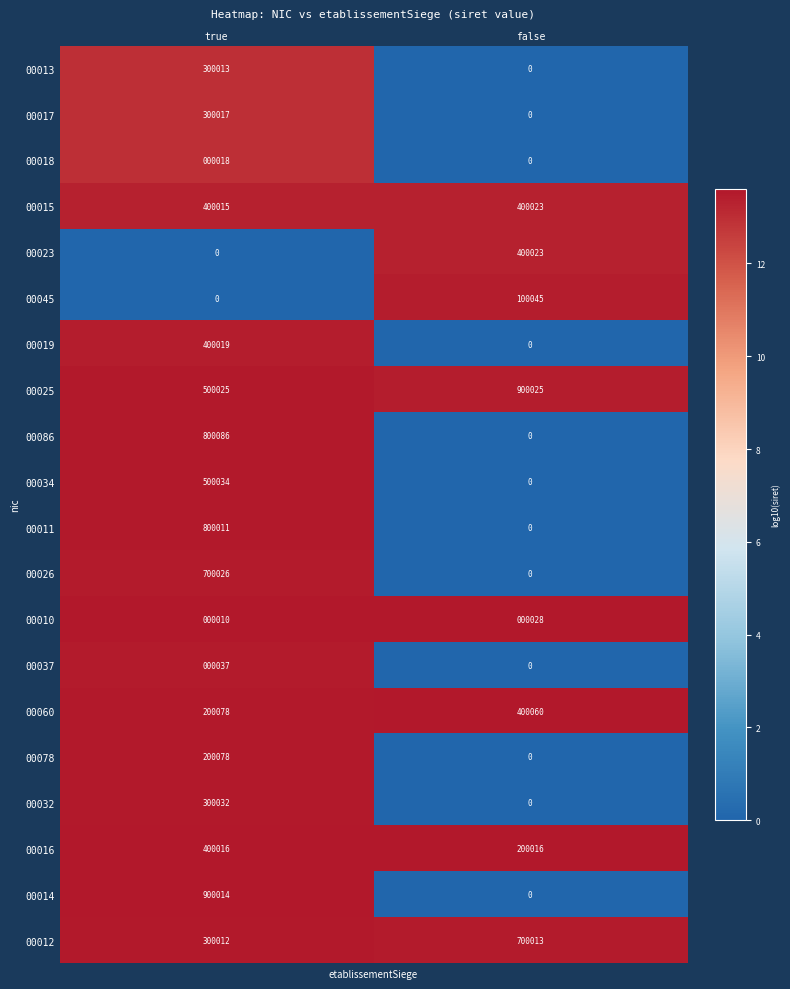

Which series has the largest range (max minus min)?

00014